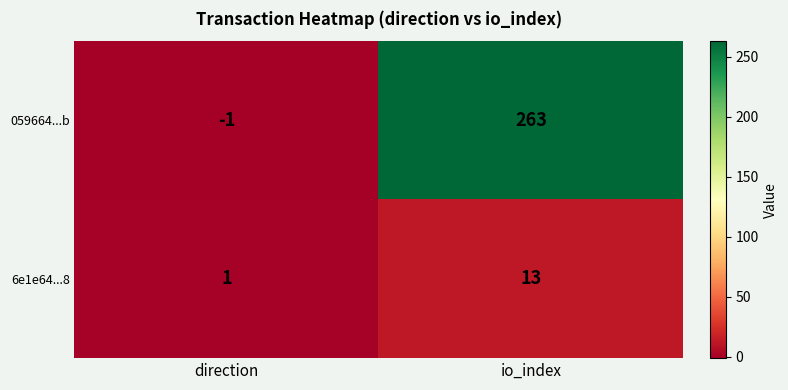

Which category has the highest value across all series?

io_index